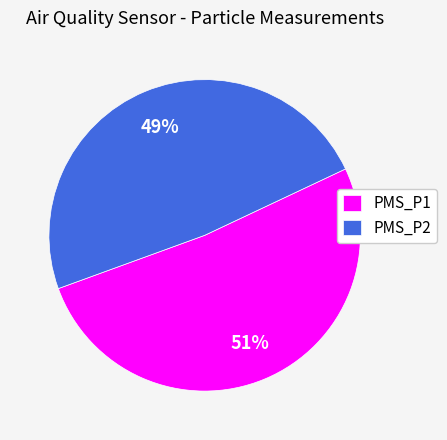

Which slice is the largest?

PMS_P1